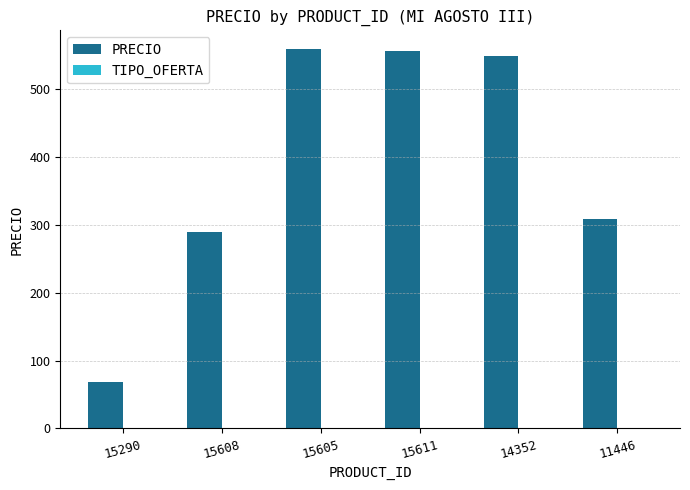

Between 15290 and 11446, which series saw the biggest shift?

PRECIO